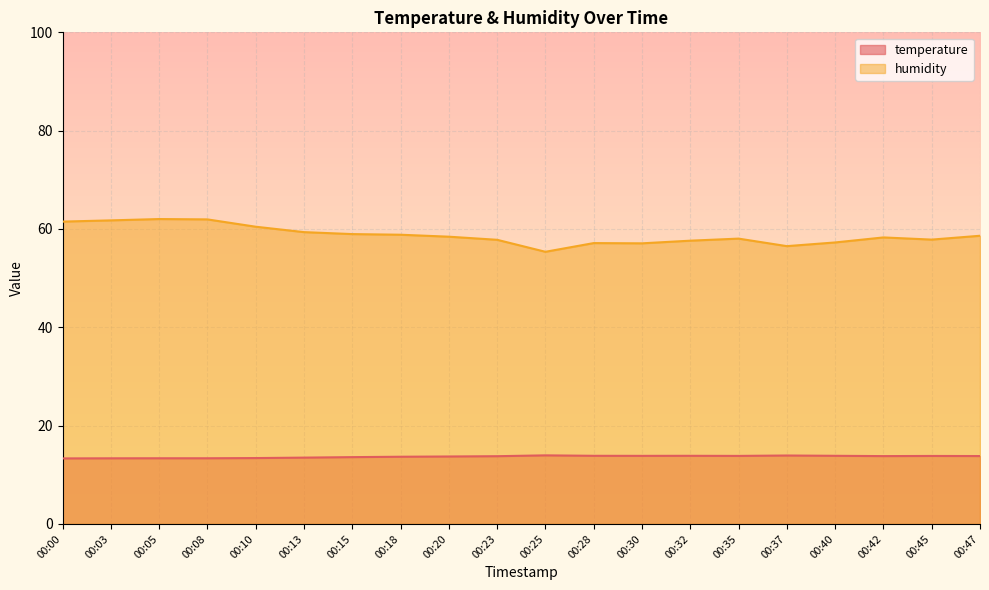

The value of humidity at 00:42 is 58.3. True or false?

True